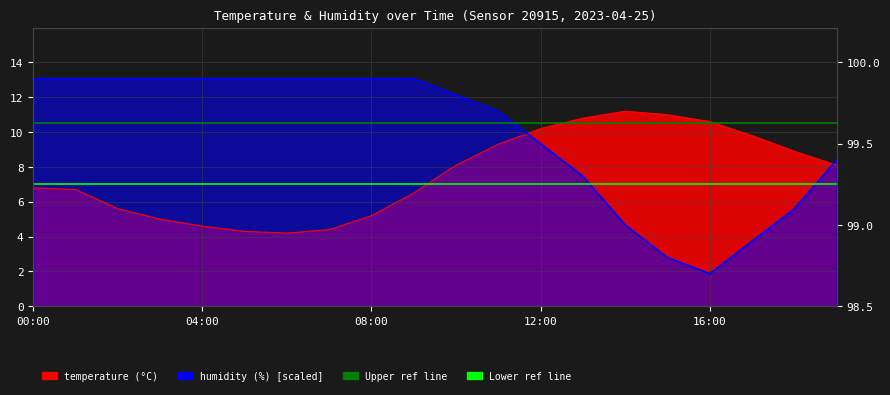

What value does the temperature series have at 06:00?

4.2